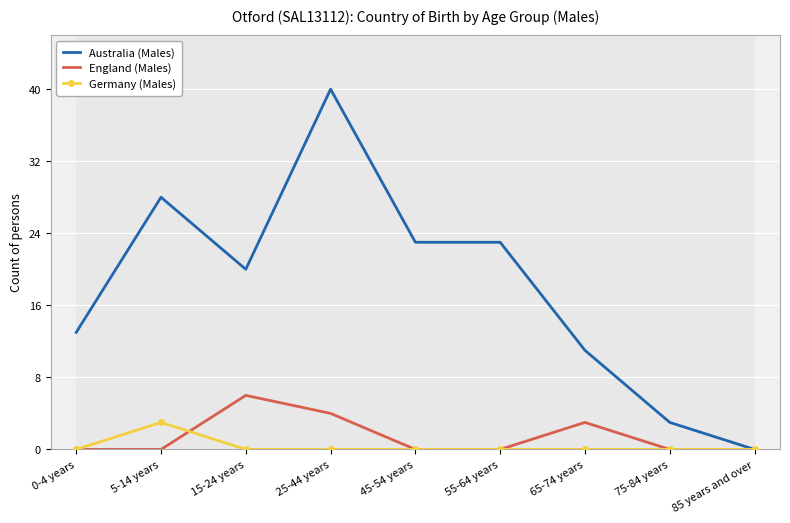

What is the maximum value shown in the chart?

40